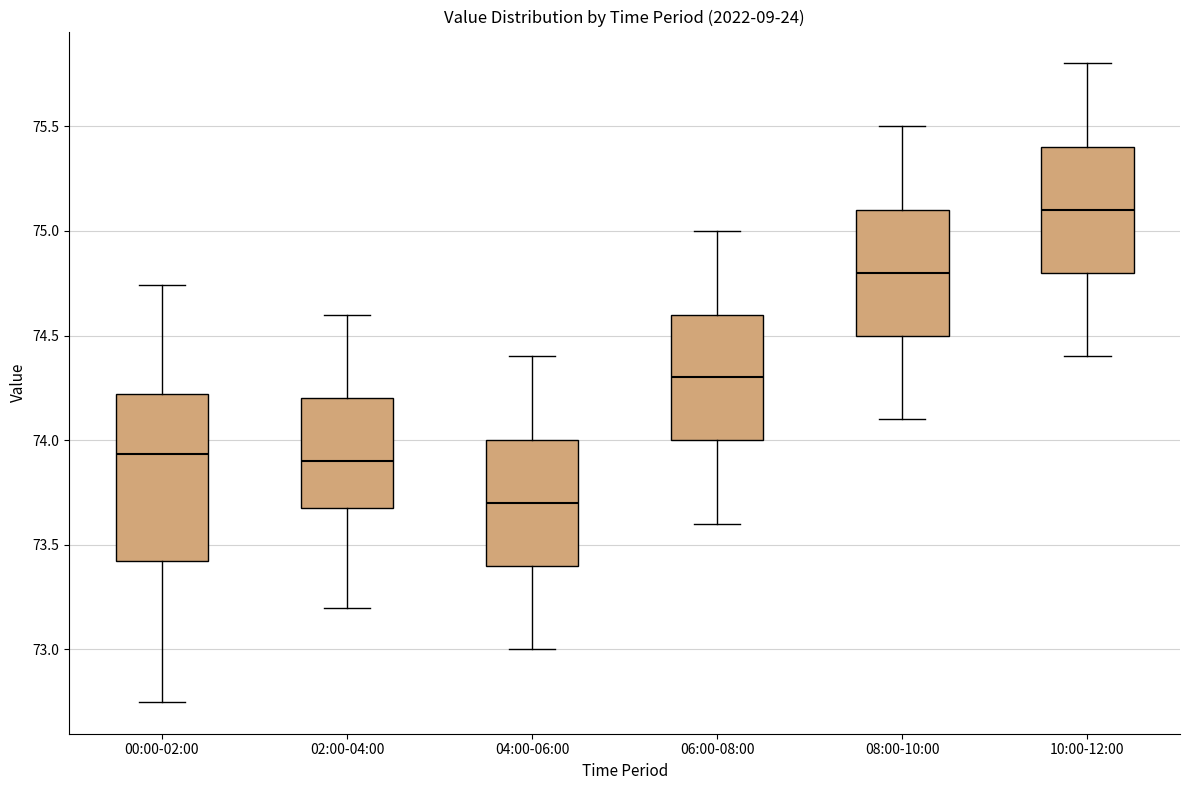

Reading left to right, read every box against the y-axis: the position of its median line, the range the box covers, and the ends of its whiskers. The values are not printed on the chart, so give them approximately, as read against the axis.

00:00-02:00: median 73.95, box 73.40 to 74.20, whiskers 72.75 to 74.75
02:00-04:00: median 73.90, box 73.70 to 74.20, whiskers 73.20 to 74.60
04:00-06:00: median 73.70, box 73.40 to 74.00, whiskers 73.00 to 74.40
06:00-08:00: median 74.30, box 74.00 to 74.60, whiskers 73.60 to 75.00
08:00-10:00: median 74.80, box 74.50 to 75.10, whiskers 74.10 to 75.50
10:00-12:00: median 75.10, box 74.80 to 75.40, whiskers 74.40 to 75.80